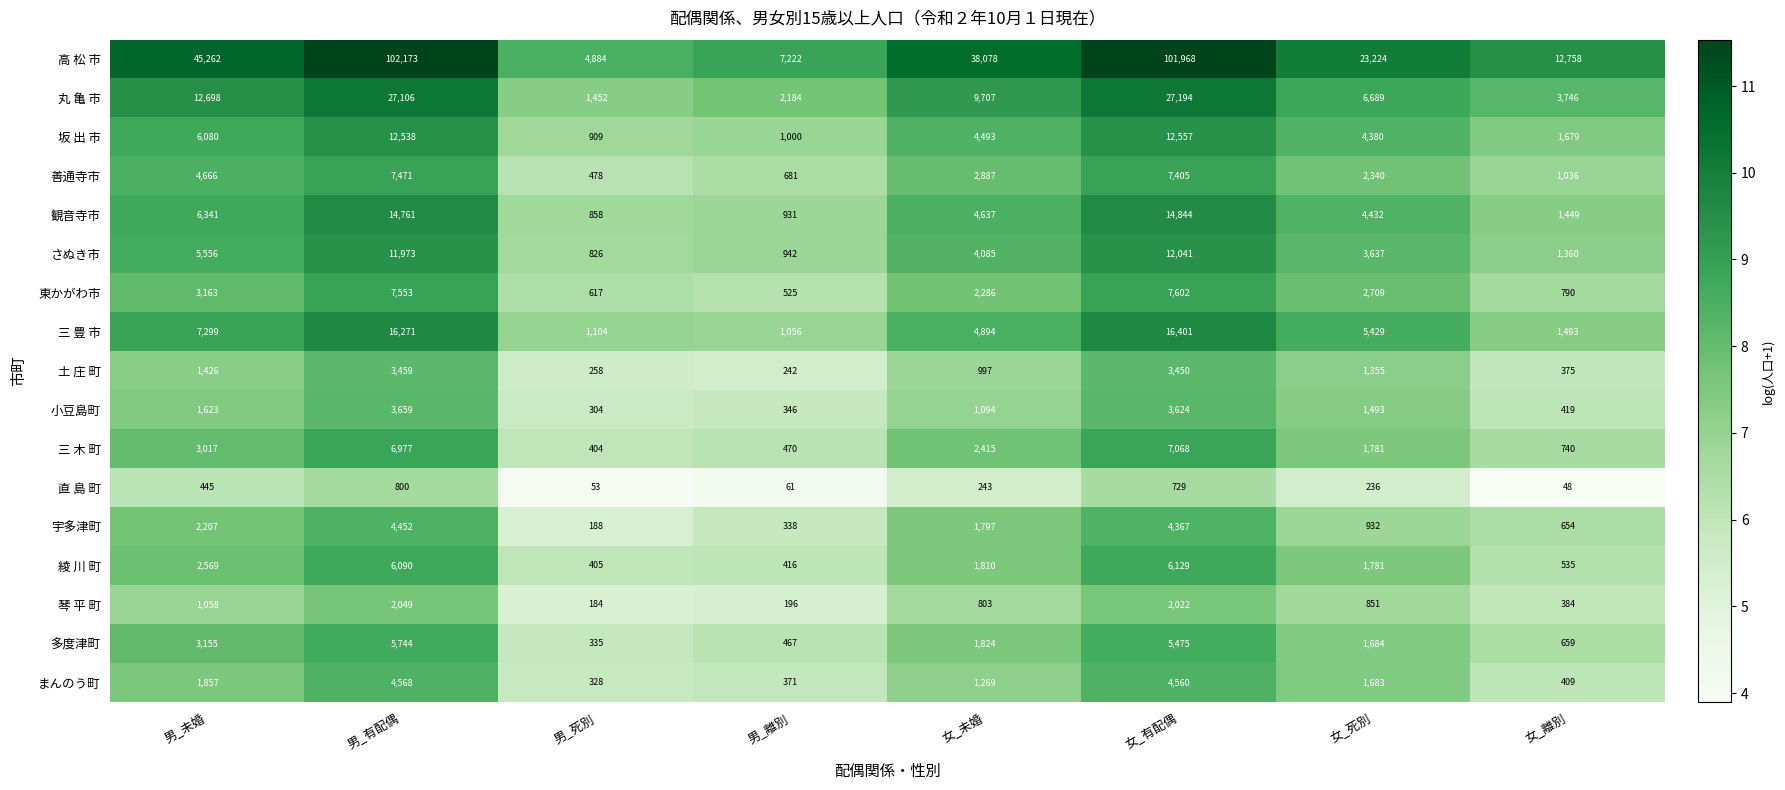

Which series has the widest spread of values?

高 松 市